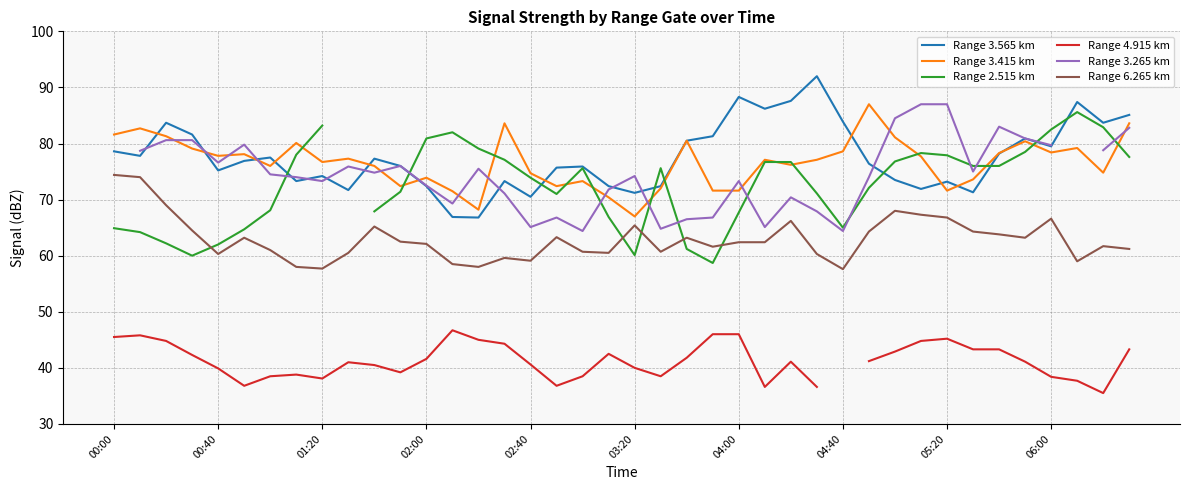

What is the maximum value for Range 6.265 km?

74.4